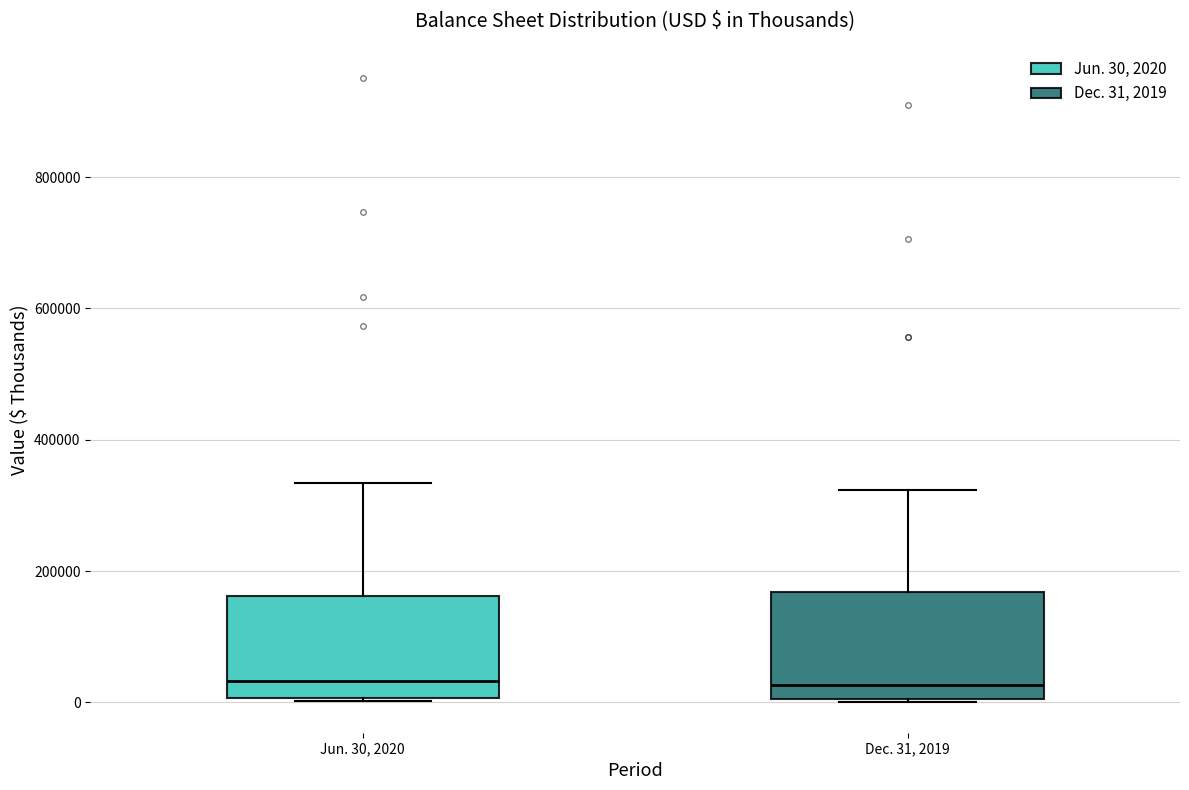

Reading left to right, read every box against the y-axis: the position of its median line, the range the box covers, and the ends of its whiskers. The values are not printed on the chart, so give them approximately, as read against the axis.

Jun. 30, 2020: median 40000, box 0 to 160000, whiskers 0 to 340000
Dec. 31, 2019: median 20000, box 0 to 160000, whiskers 0 to 320000